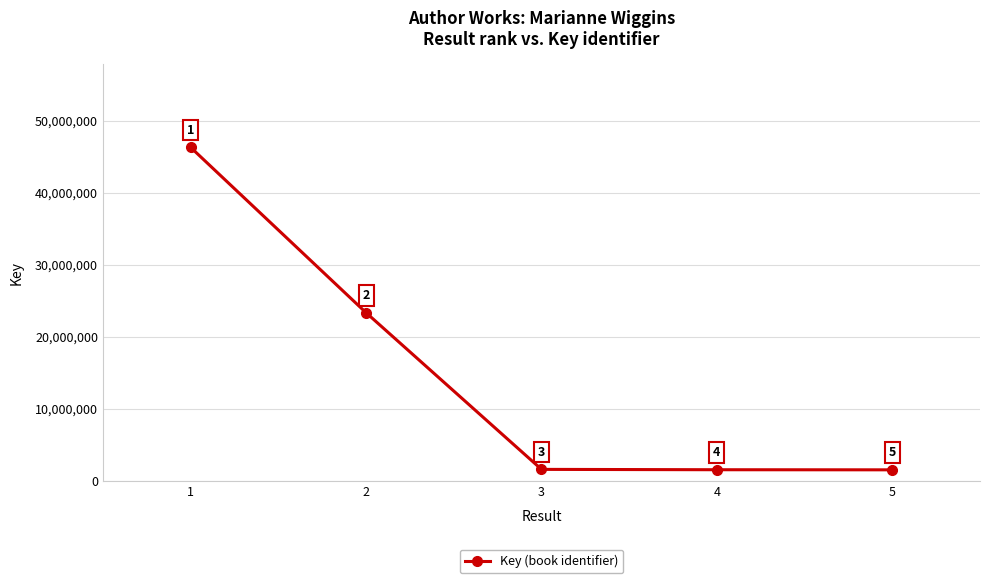

List the labels in order of value, largest first.

1, 2, 3, 4, 5